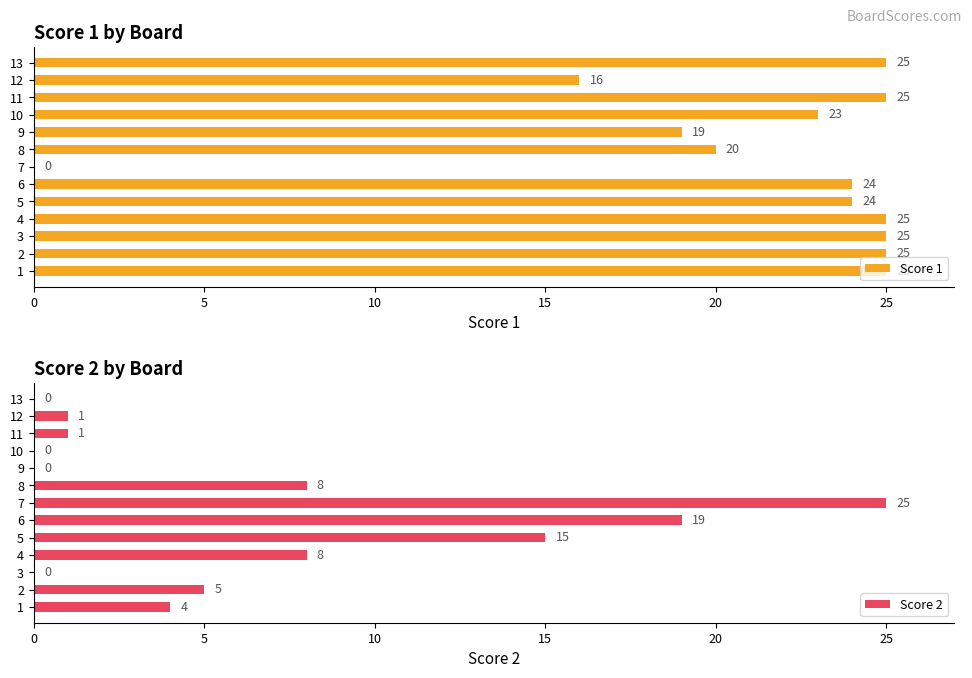

The Score 2 series shows 37 at 7. True or false?

False